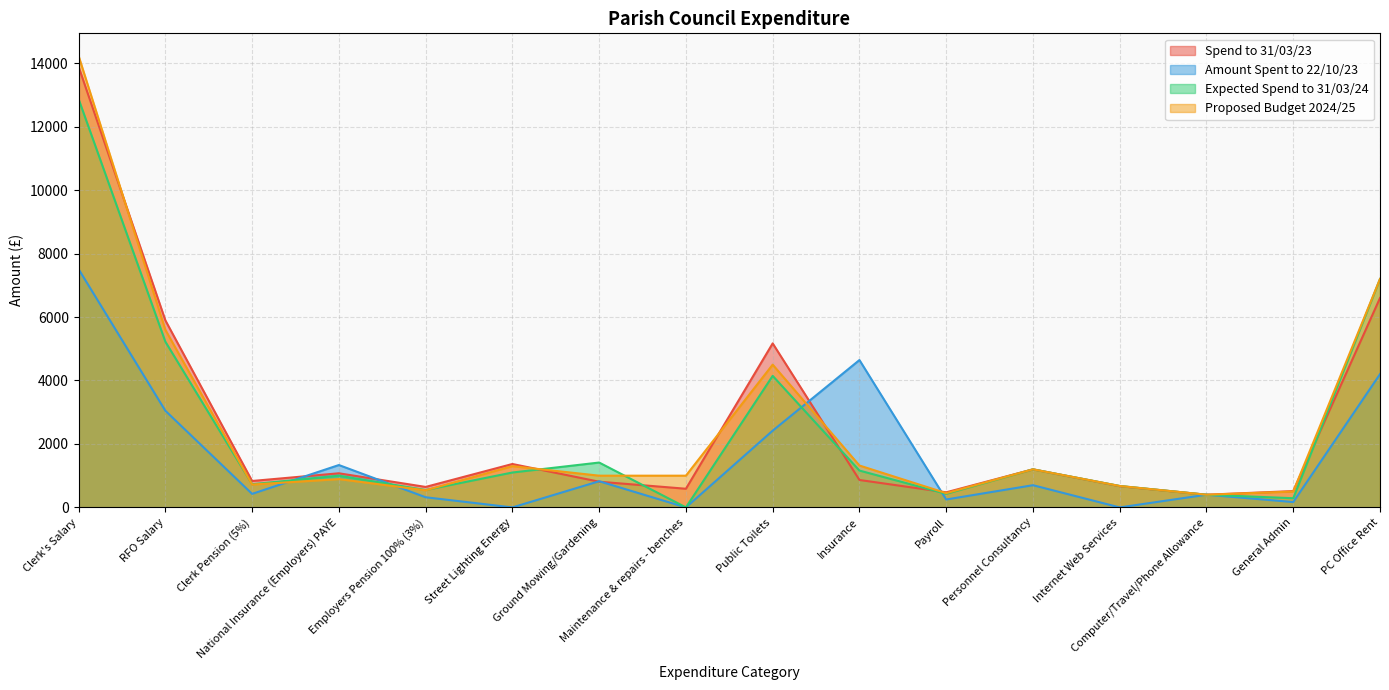

What is the label of the 2nd point from the right?

General Admin